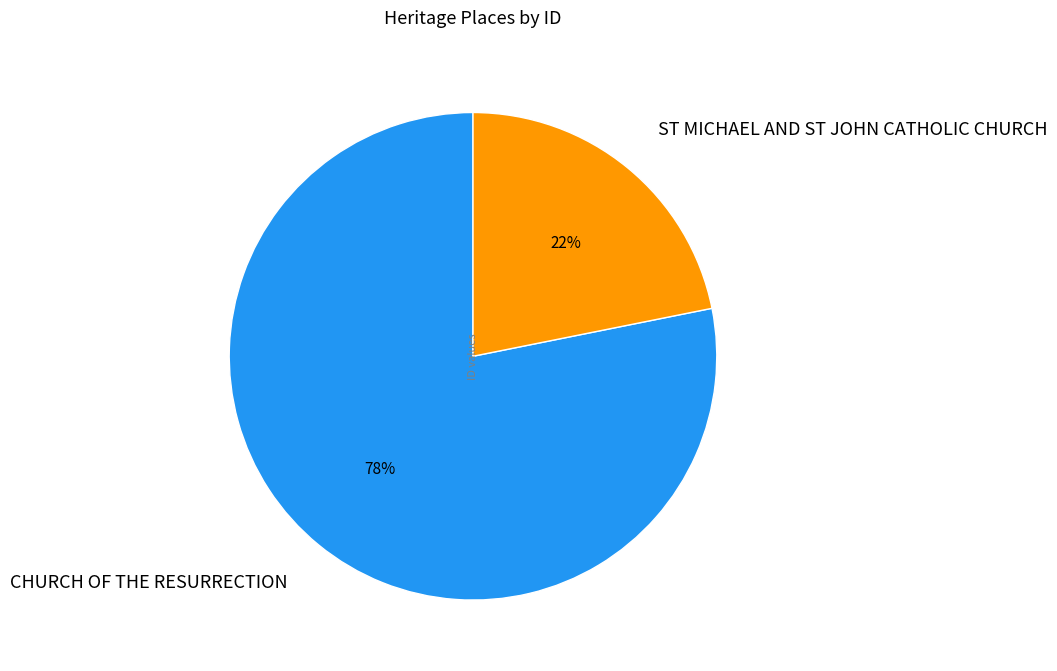

Approximately how many times larger is the value at ST MICHAEL AND ST JOHN CATHOLIC CHURCH compared to CHURCH OF THE RESURRECTION?

0.3